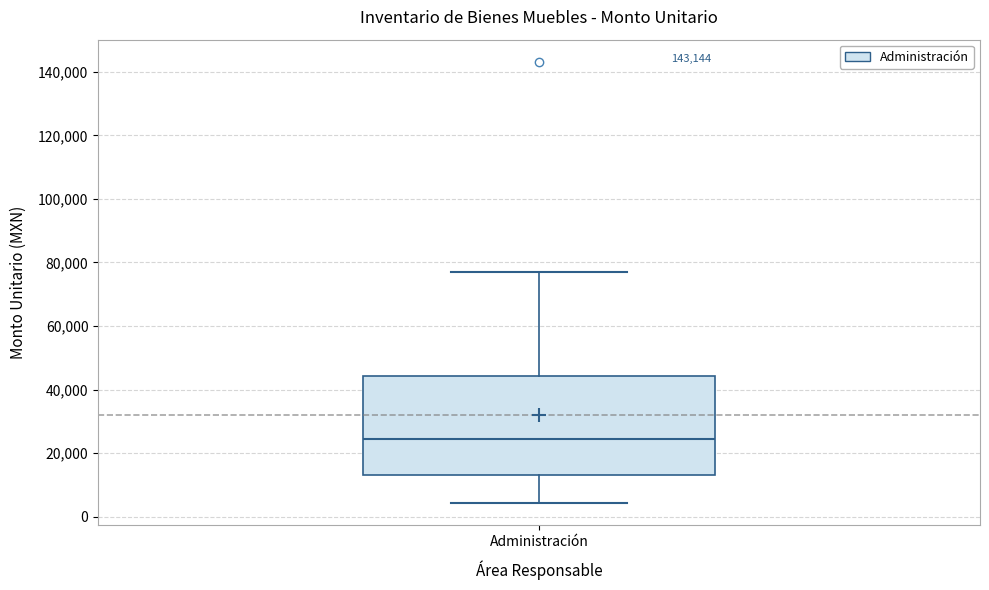

Transcribe this box plot: give where the median line is, the range the box spans, and where the two whiskers end, as read against the y-axis. The values are not printed on the chart, so give them approximately, as read against the axis.

median 24000, box 14000 to 44000, whiskers 4000 to 76000